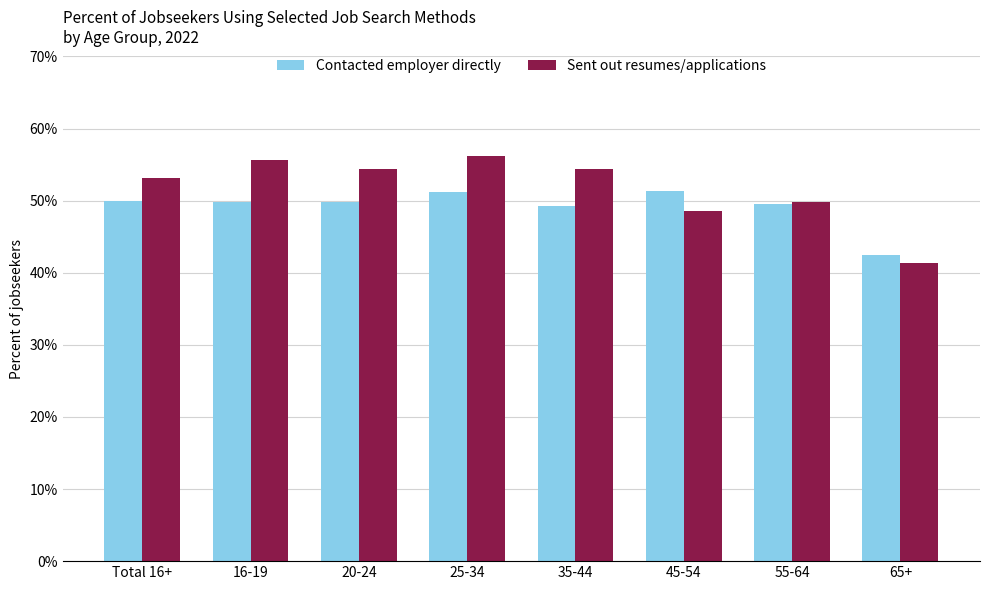

What is the value of the Contacted employer directly bar at the 8th from the left?

42.4